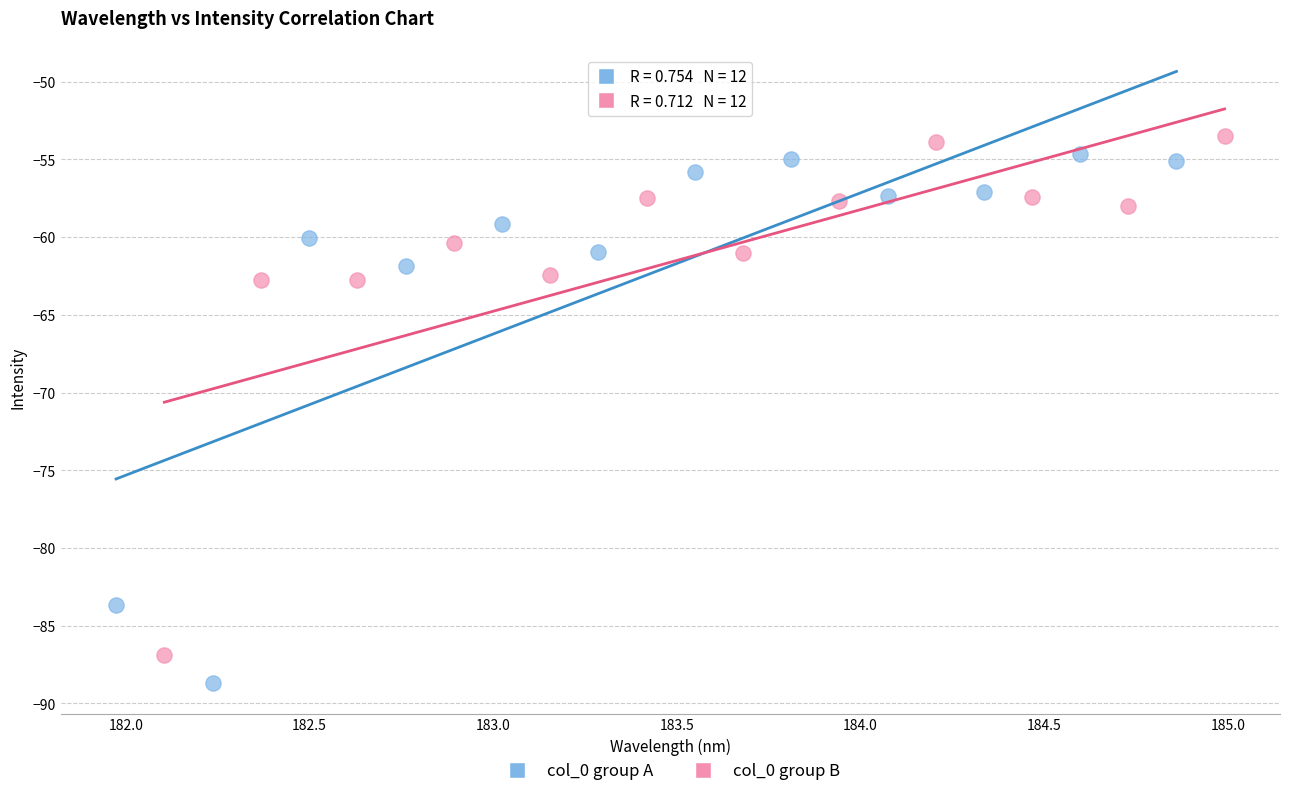

Which series reaches the minimum Y coordinate?

col_0 group A